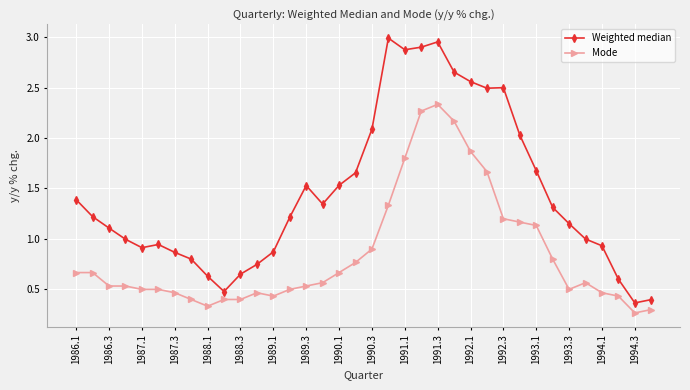

What are all the series names shown in the legend?

Weighted median, Mode